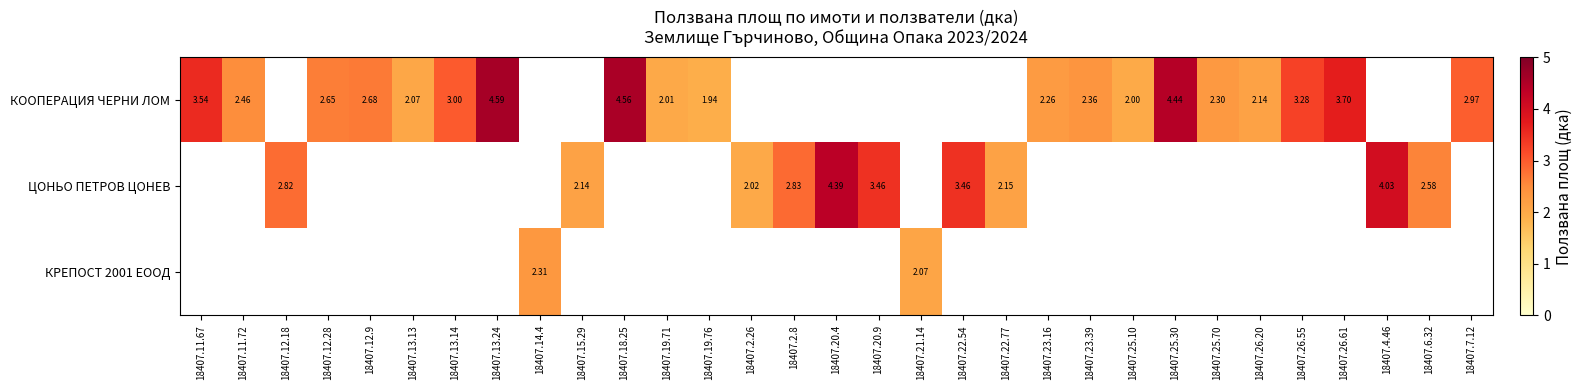

What is the minimum value for КООПЕРАЦИЯ ЧЕРНИ ЛОМ?

1.9